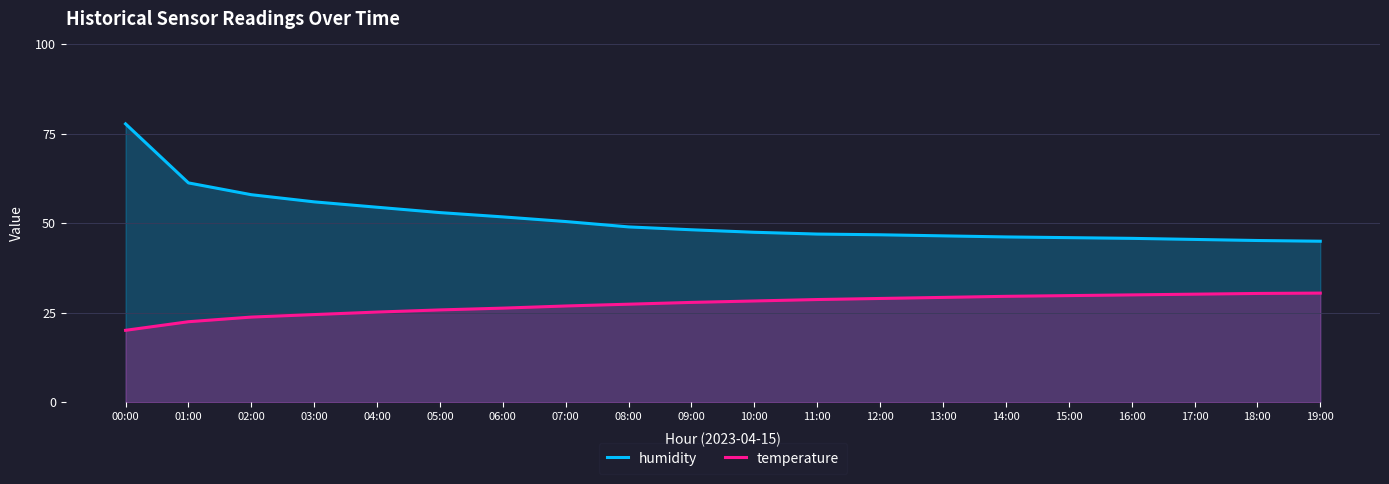

Which has a higher value, 02:00 or 11:00?

02:00